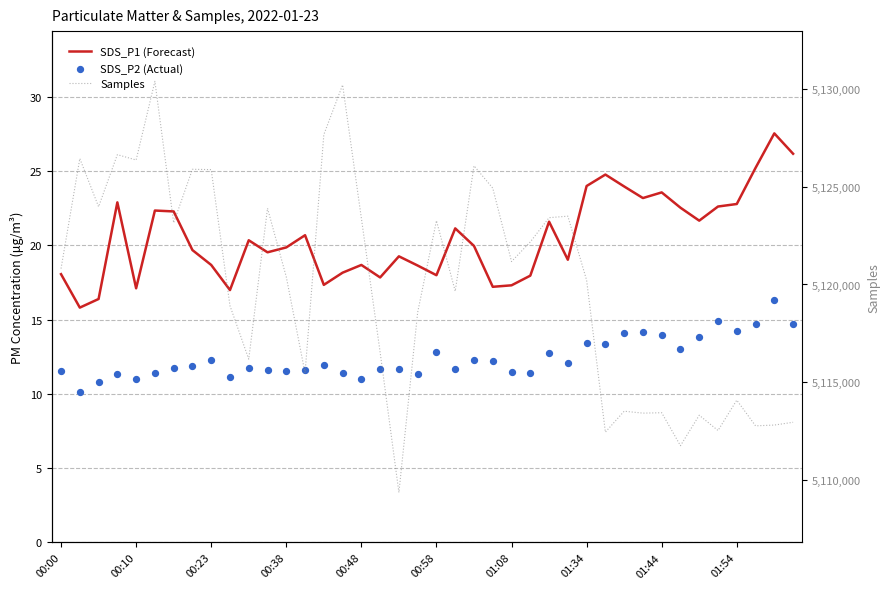

Is the value of Samples at 31 greater than the value of SDS_P2 (Actual) at 01:08?

Yes